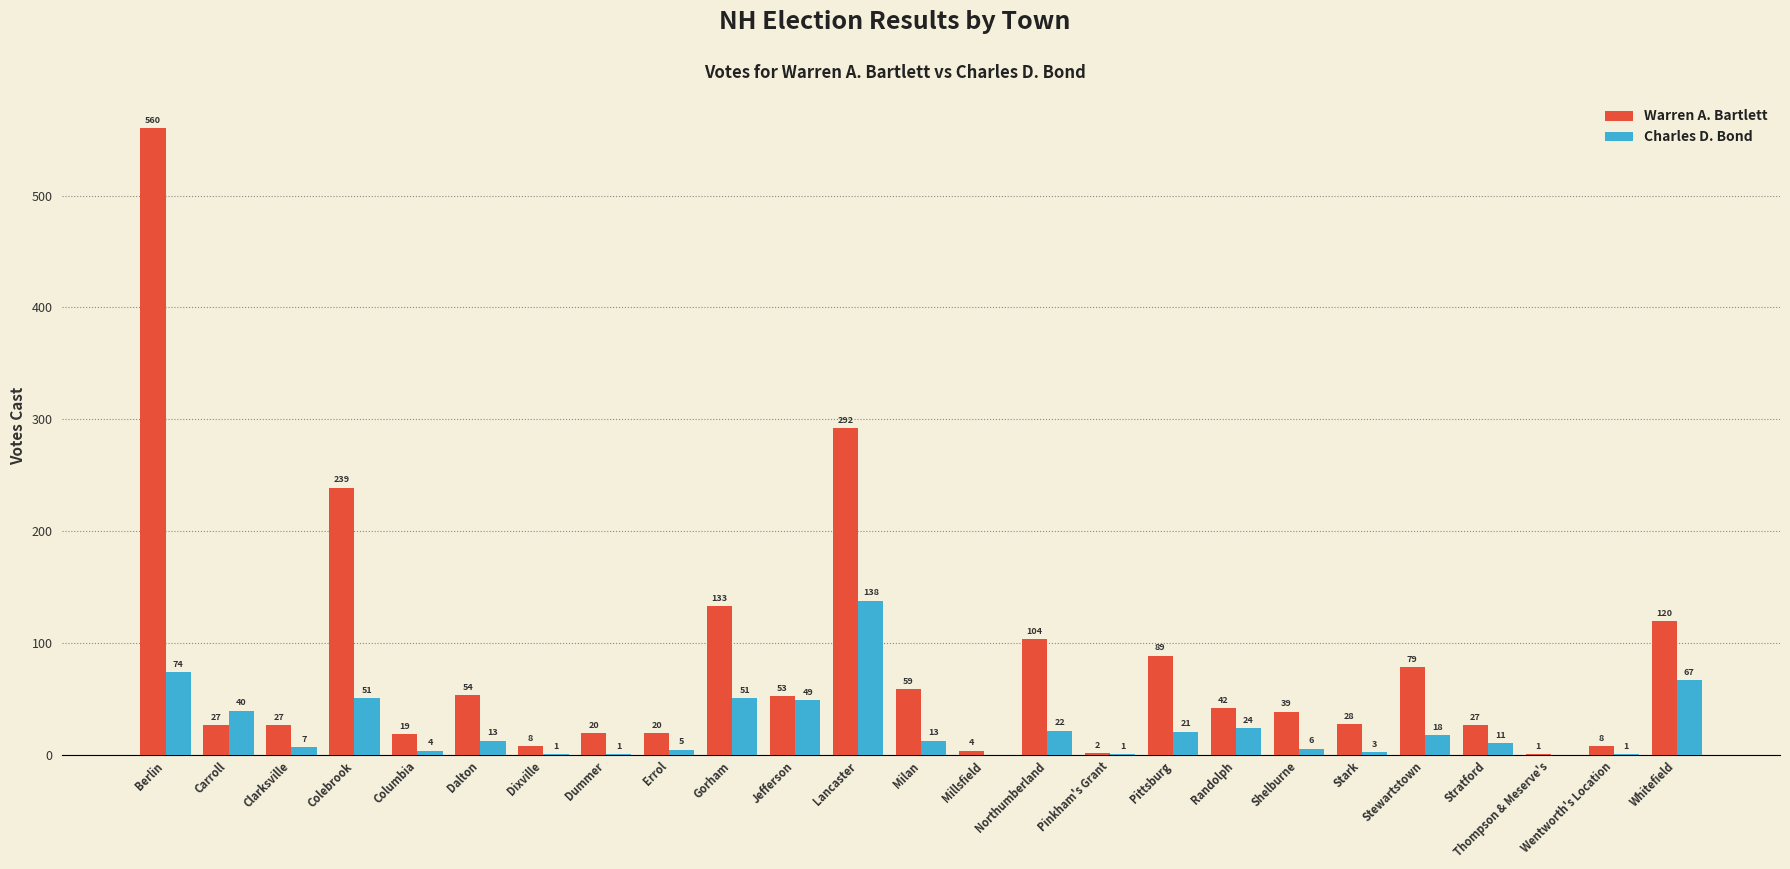

What is the spread (max minus min) of values at Berlin?

486